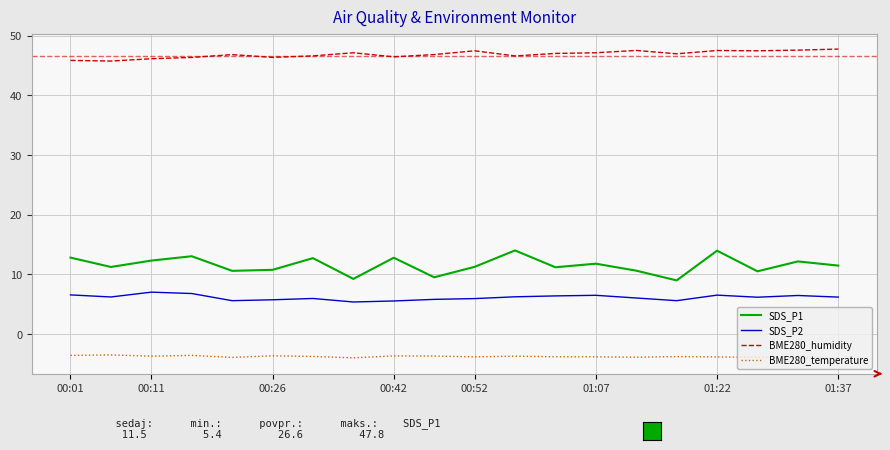

At how many categories does at least one series exceed 33?

20